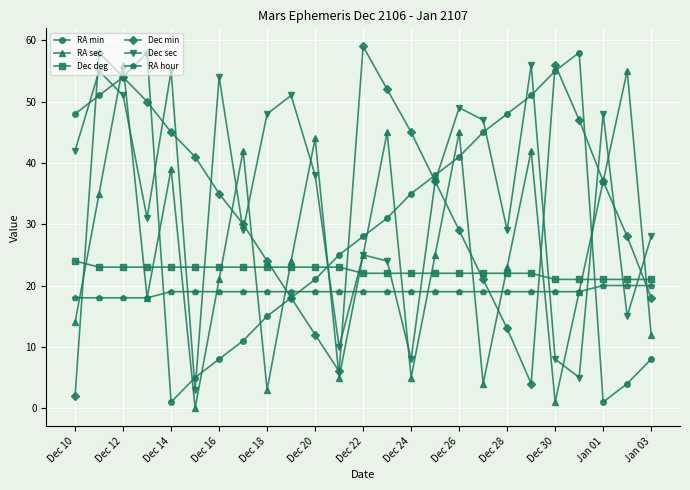

How many series are shown in this chart?

6